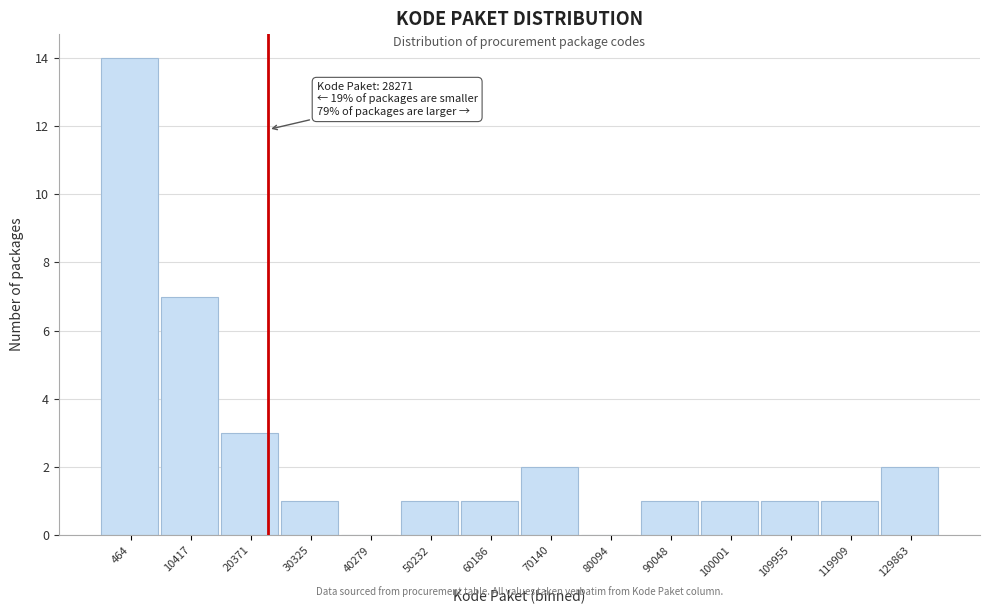

Reading left to right, extract all data points from this chart.

464=14	10417=7	20371=3	30325=1	40279=0	50232=1	60186=1	70140=2	80094=0	90048=1	100001=1	109955=1	119909=1	129863=2